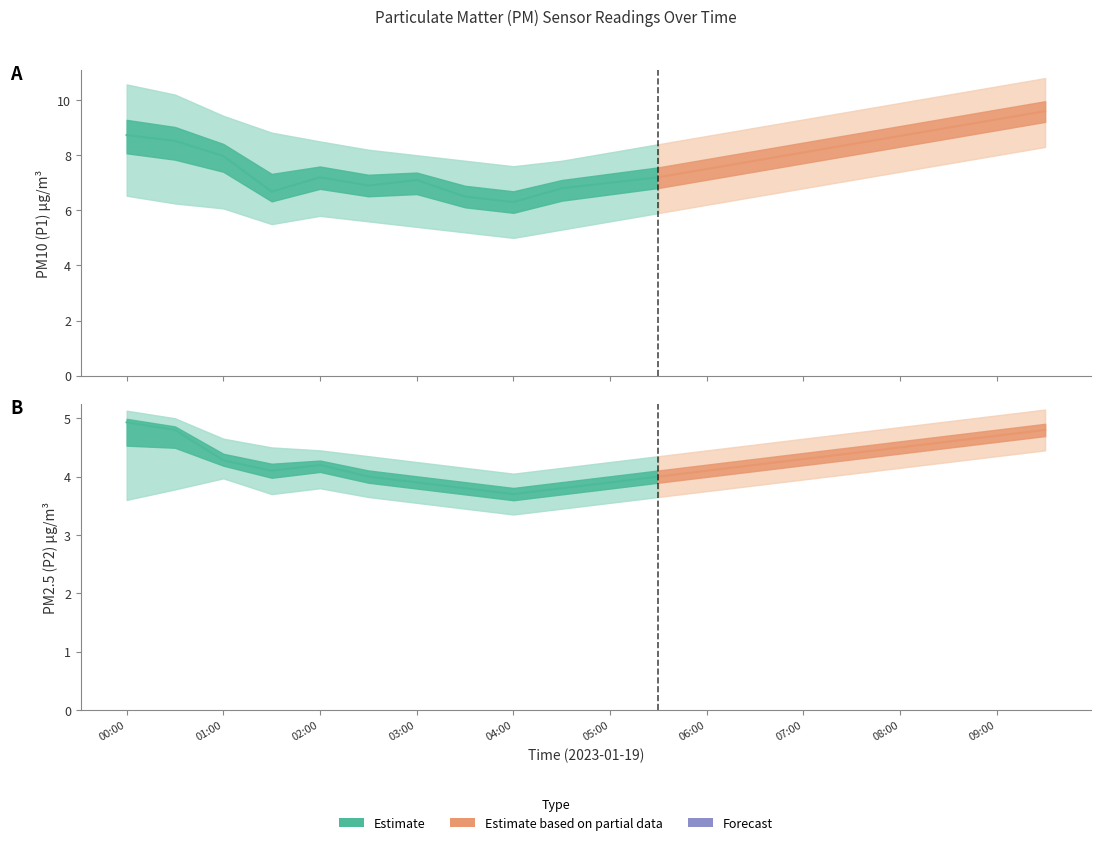

True or false: P2 and P1_lower cross at least once.

False